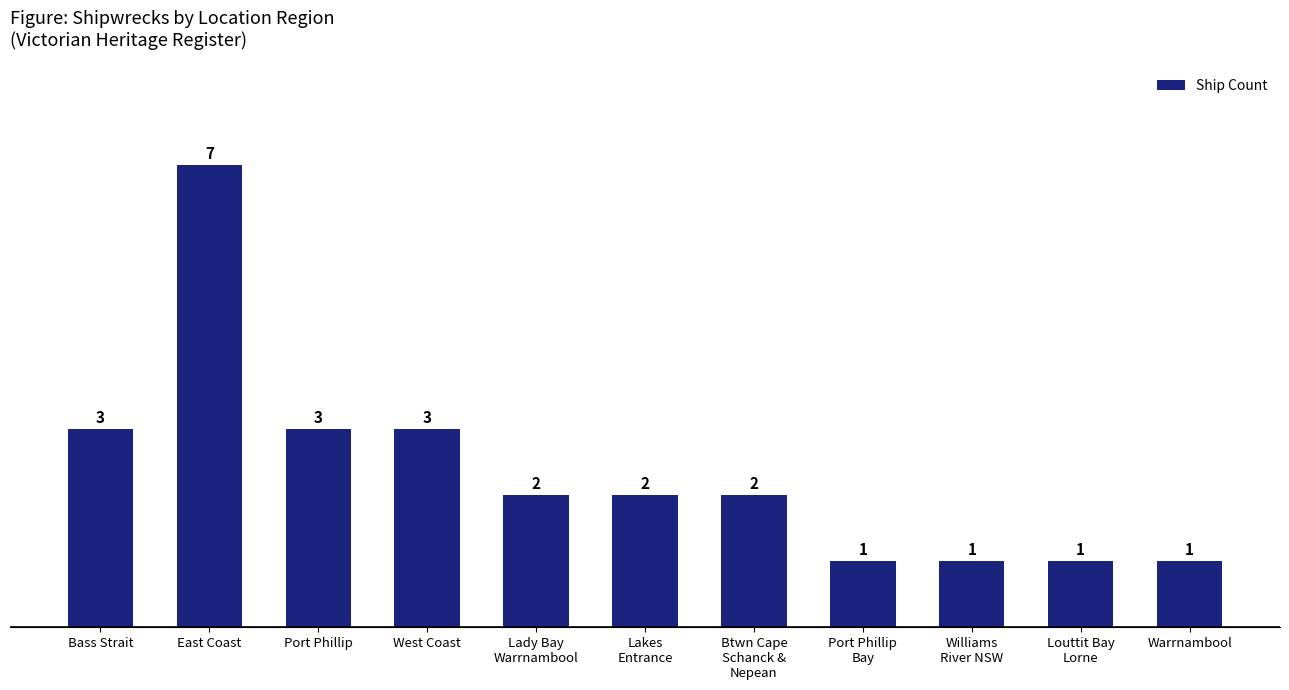

What is the smallest value displayed?

1